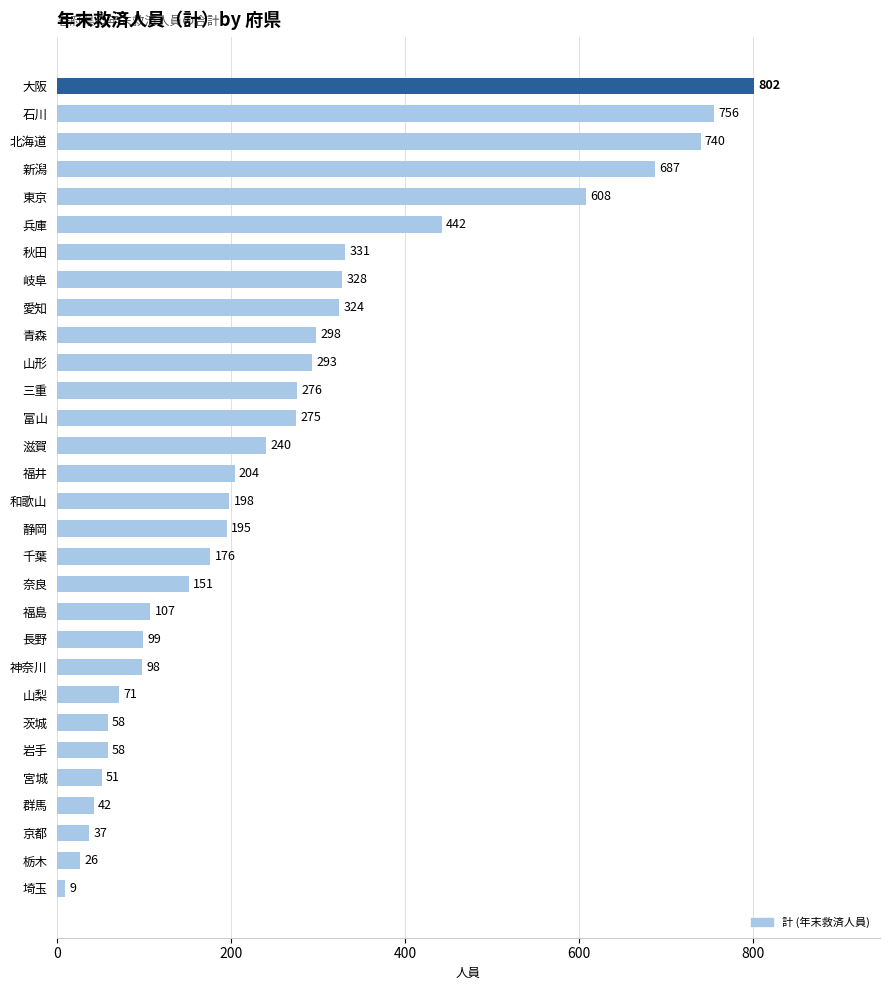

Is it true that the value at 大阪 is 1086?

False